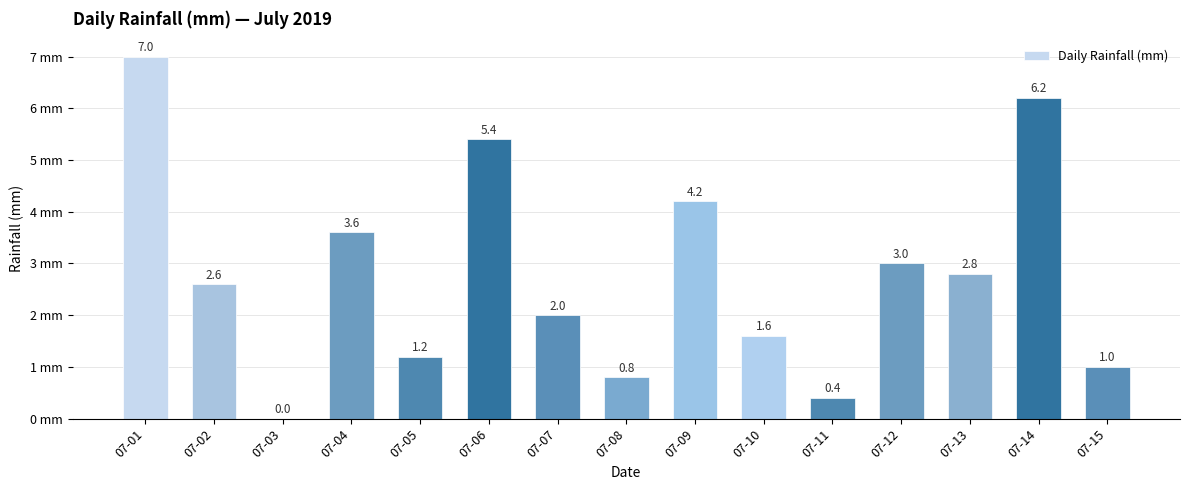

Which has a higher value, 07-03 or 07-06?

07-06